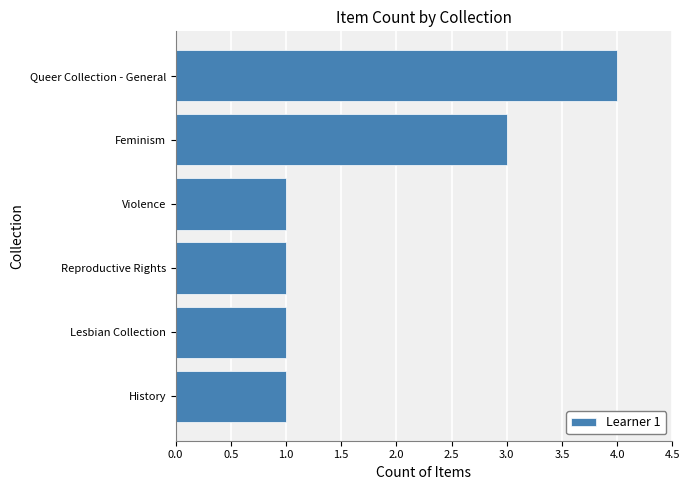

Does the chart contain stacked bars?

No